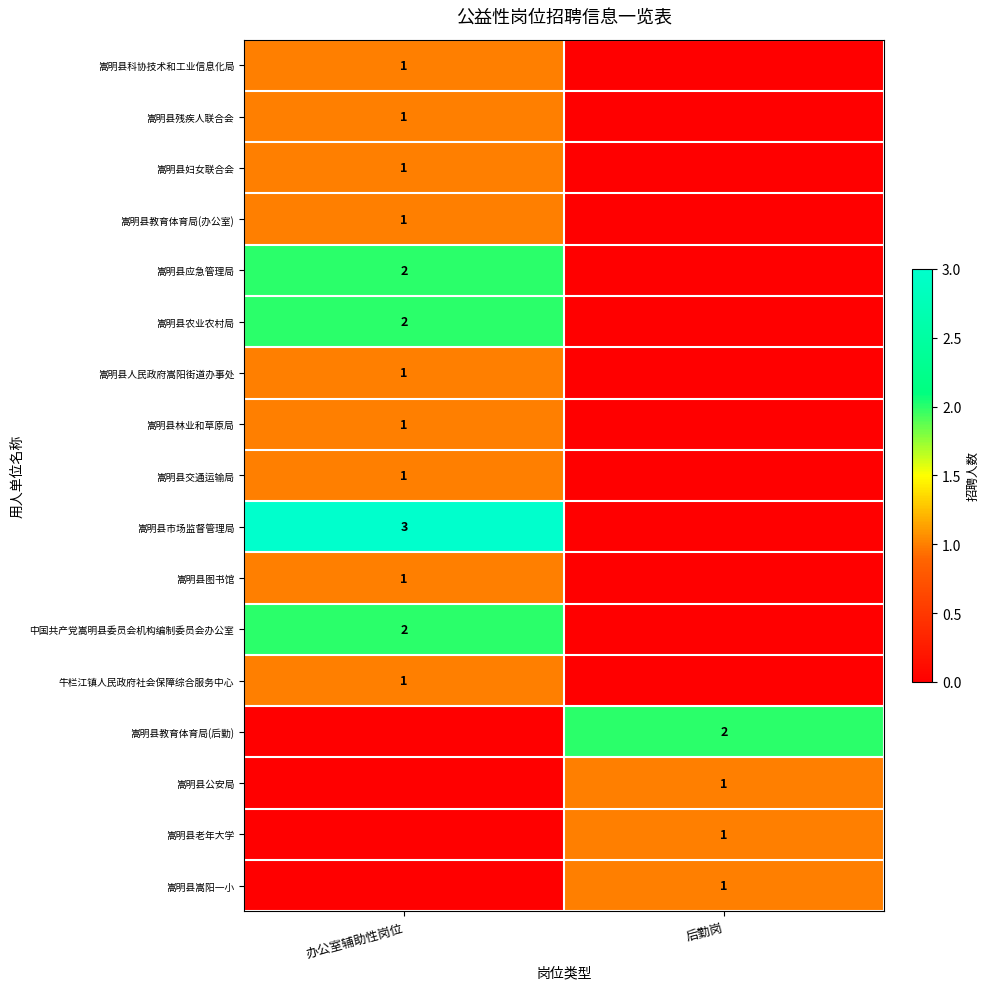

True or false: 嵩明县科协技术和工业信息化局 has a value of 1 at 办公室辅助性岗位.

True